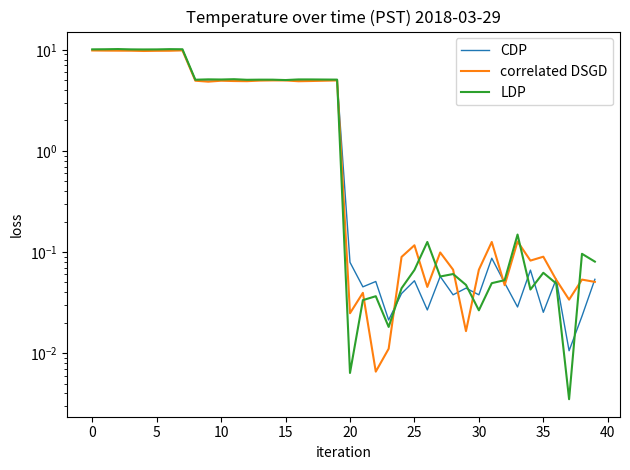

Rank the series by their average value, from highest to lowest.

LDP, CDP, correlated DSGD